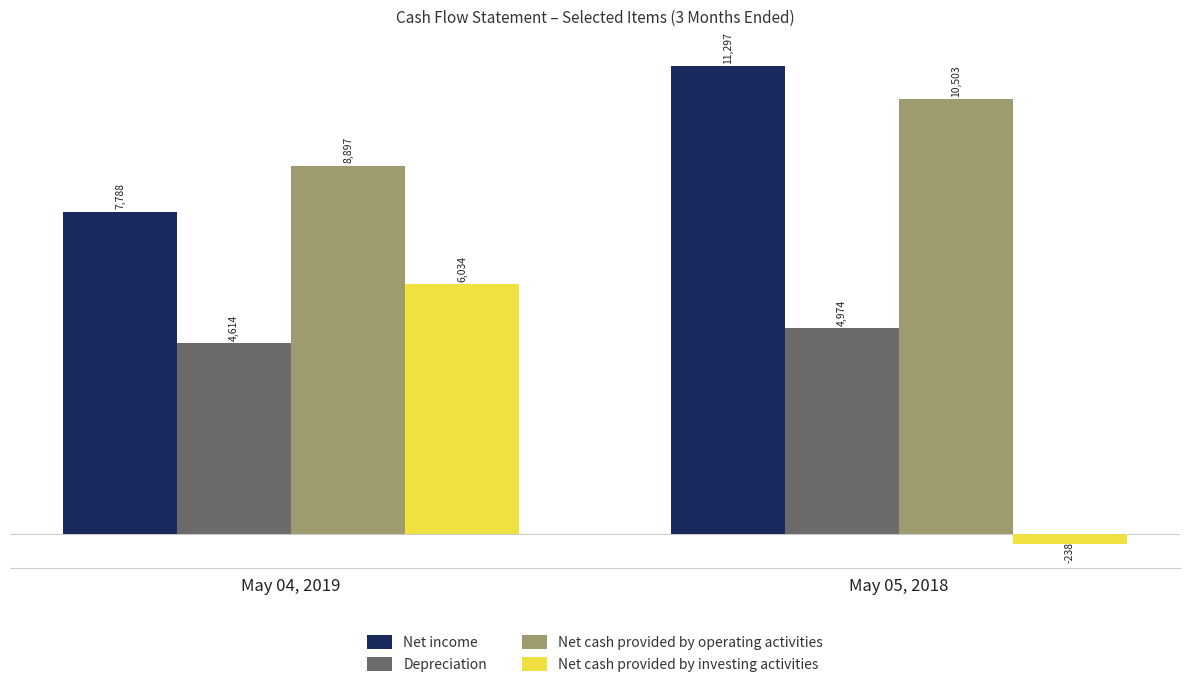

Reading left to right, extract all data points from this chart.

Net income: 7788	11297
Depreciation: 4614	4974
Net cash provided by operating activities: 8897	10503
Net cash provided by investing activities: 6034	-238